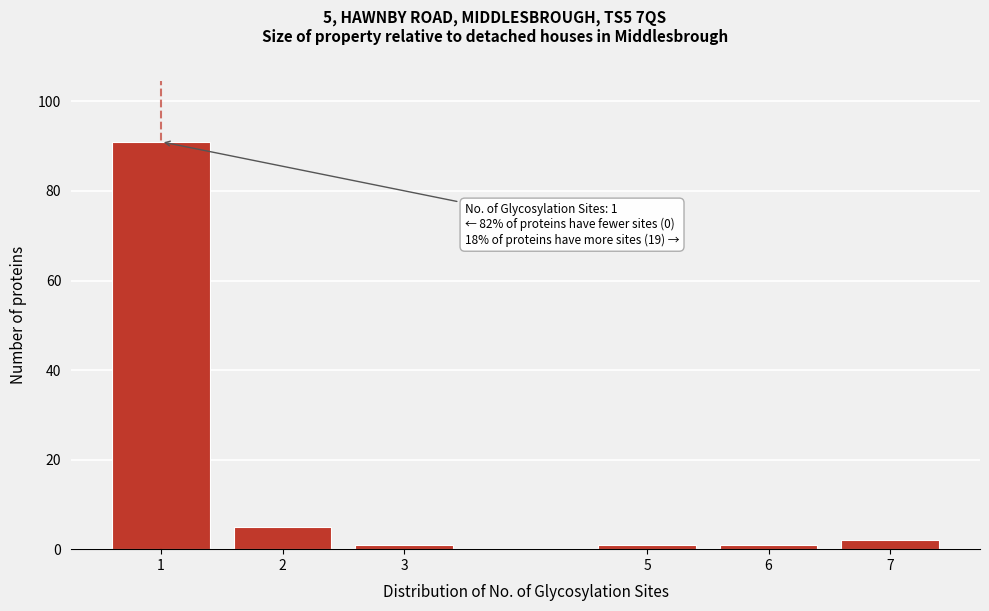

Reading left to right, transcribe all the data shown in this chart.

91	5	1	1	1	2